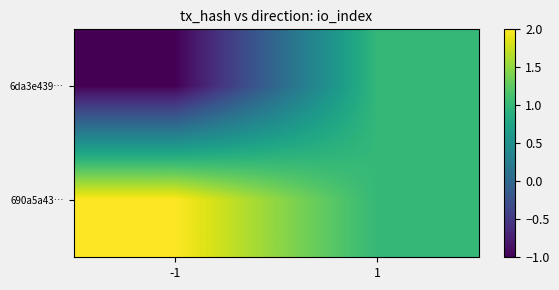

Which series has the widest spread of values?

6da3e439…